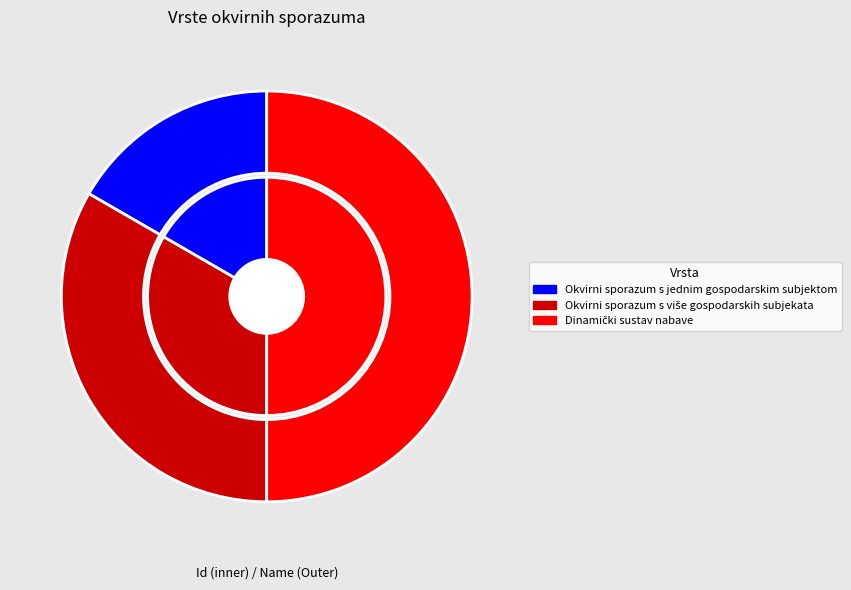

Is there a majority slice in this chart?

No